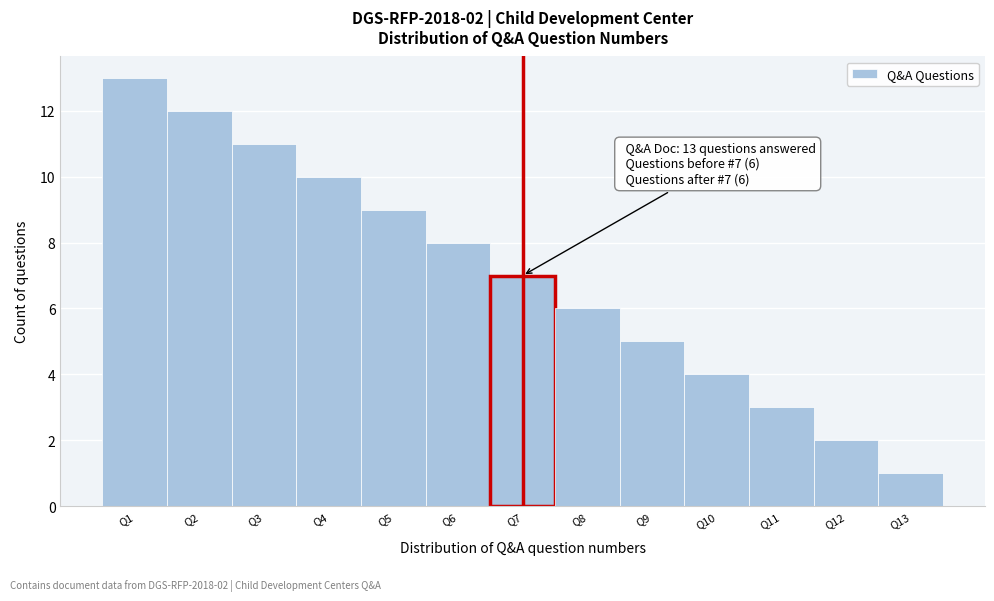

Over which range of the x-axis is the bar tallest?

0.5 to 1.5